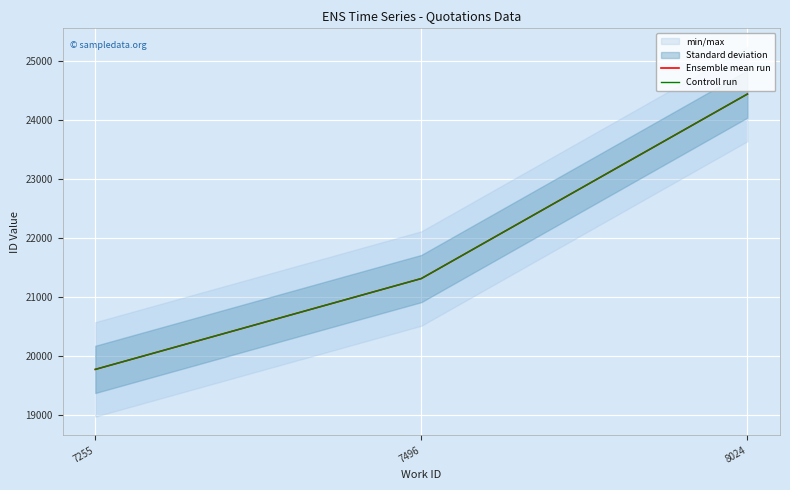

What is the value of the Controll run point at the 1st from the left?

19768